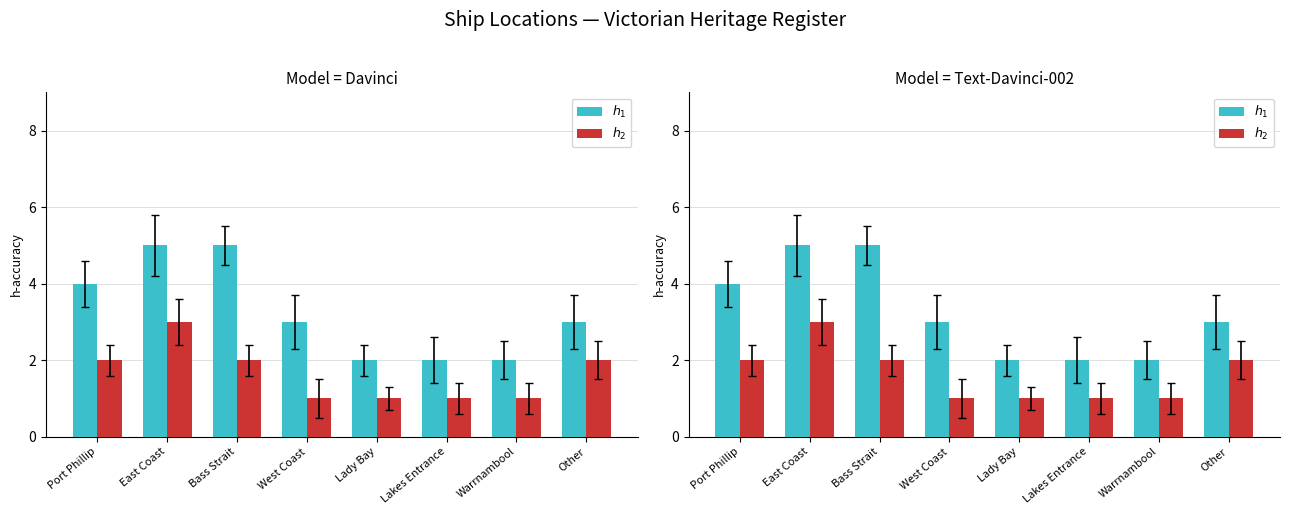

What is the greatest value displayed?

5